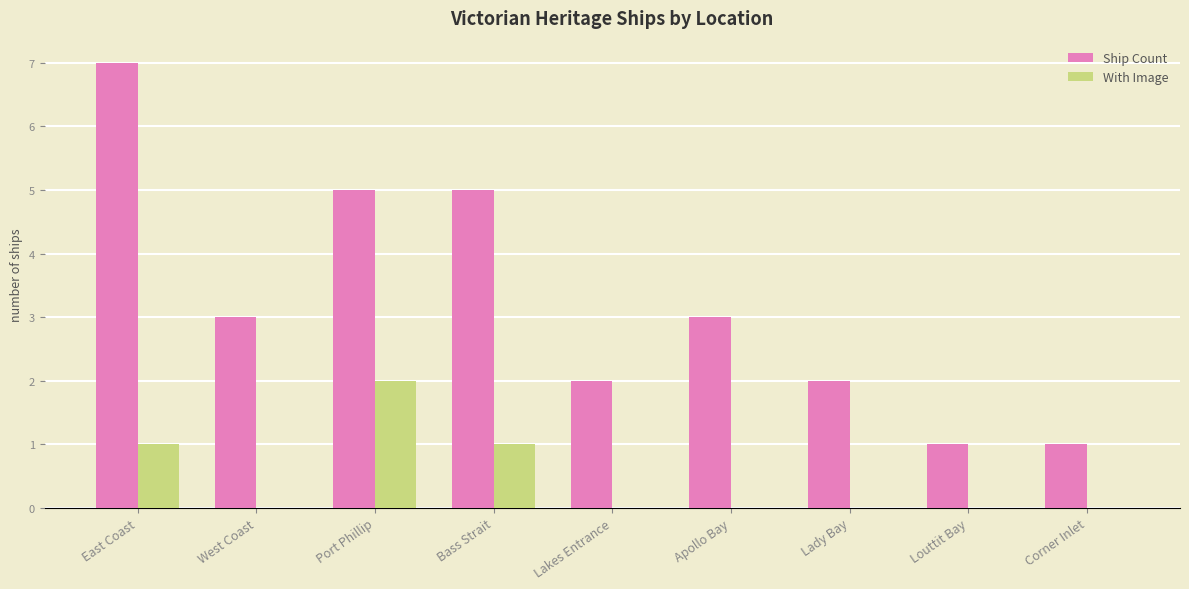

Is it true that With Image equals -1 at Louttit Bay?

False